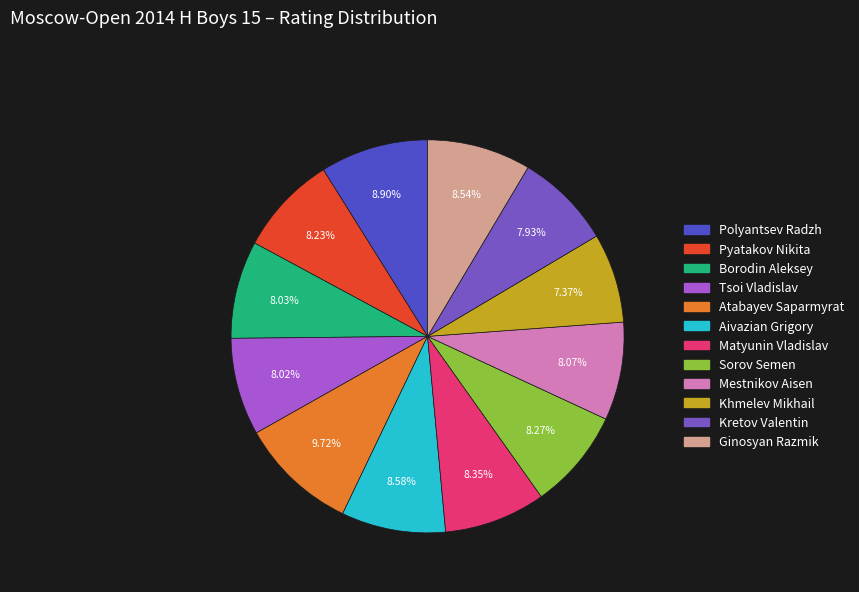

The Pyatakov Nikita slice represents 8% of the pie. True or false?

True